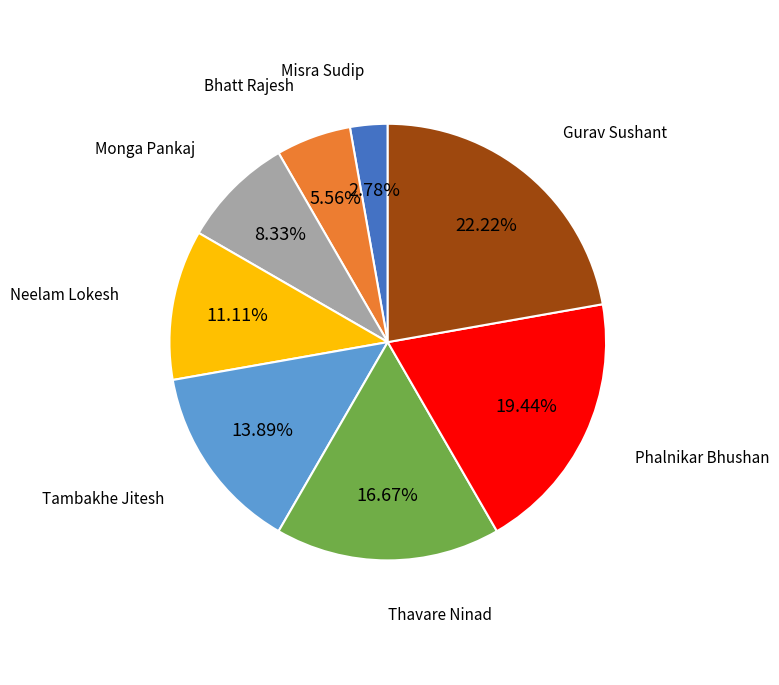

To the nearest percent, what percentage of the pie is Gurav Sushant?

22%